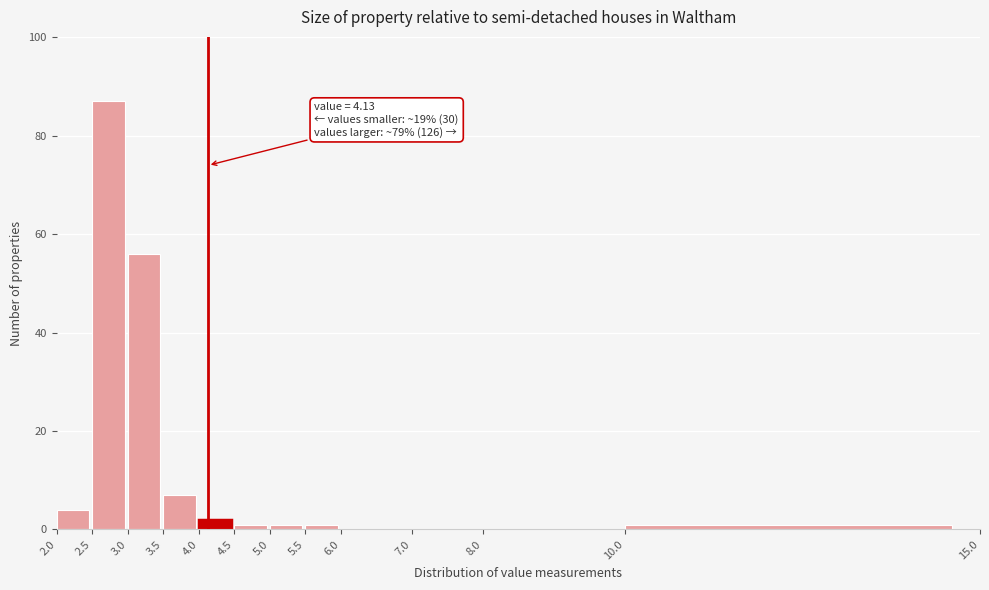

Over which range of the x-axis is the bar tallest?

2.5 to 3.0